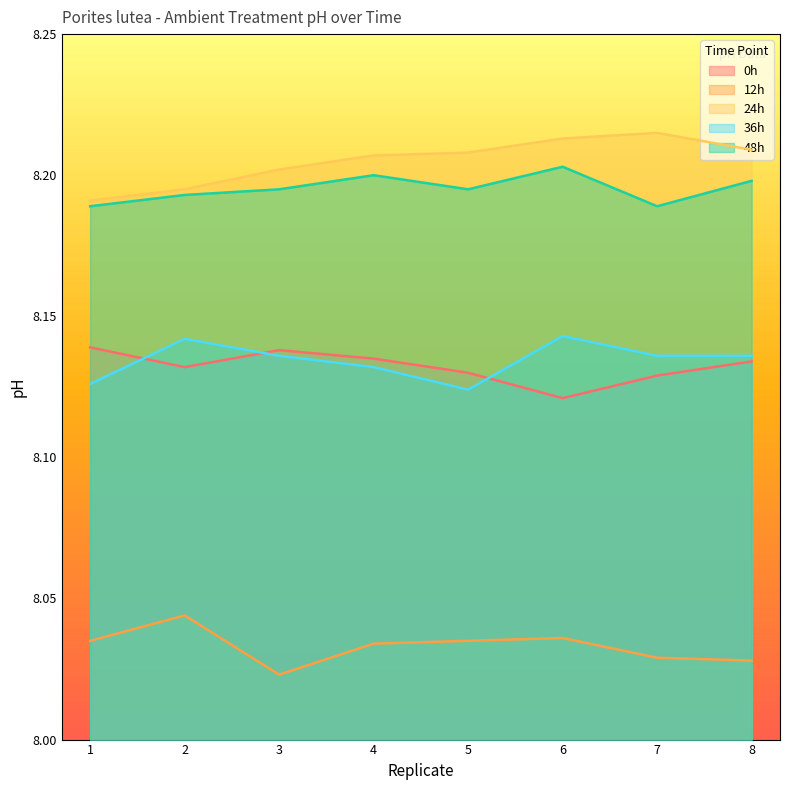

Is it true that 12h equals 3.7 at 5?

False